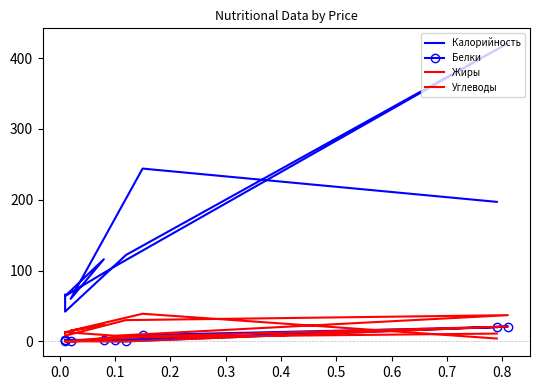

How many intersections are there between Жиры and Белки?

1